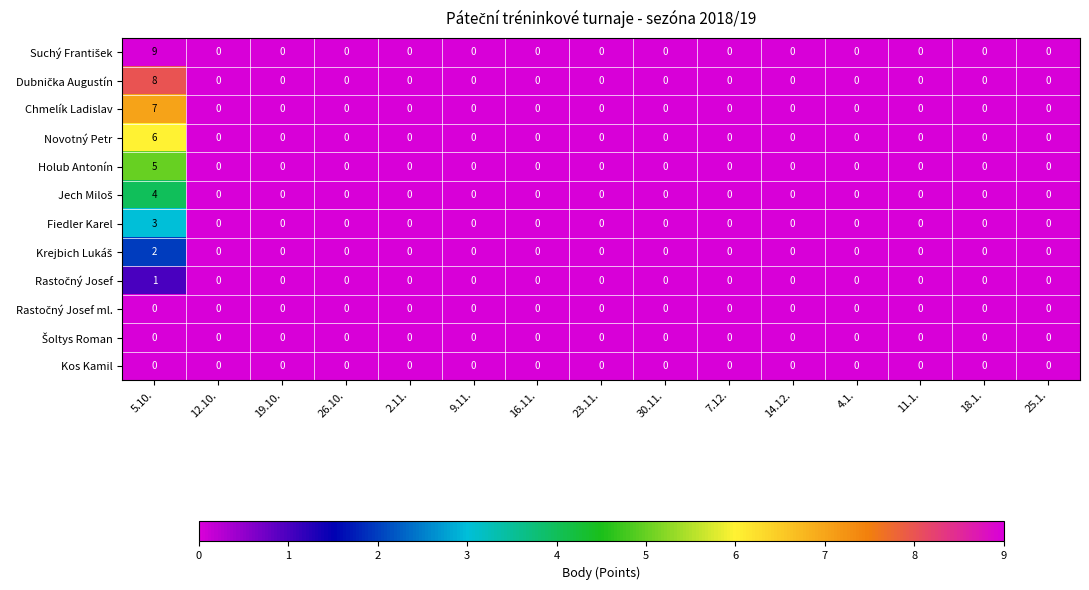

Read the Chmelík Ladislav value at 5.10..

7